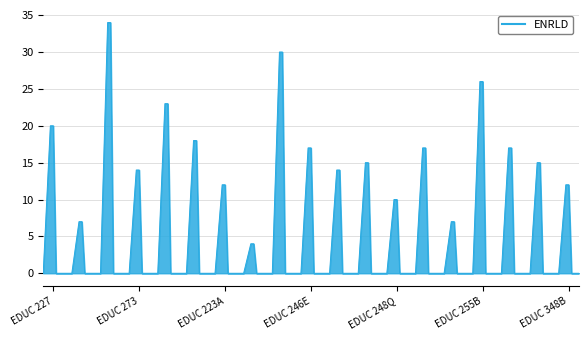

Which label corresponds to the largest value in the chart?

EDUC 257